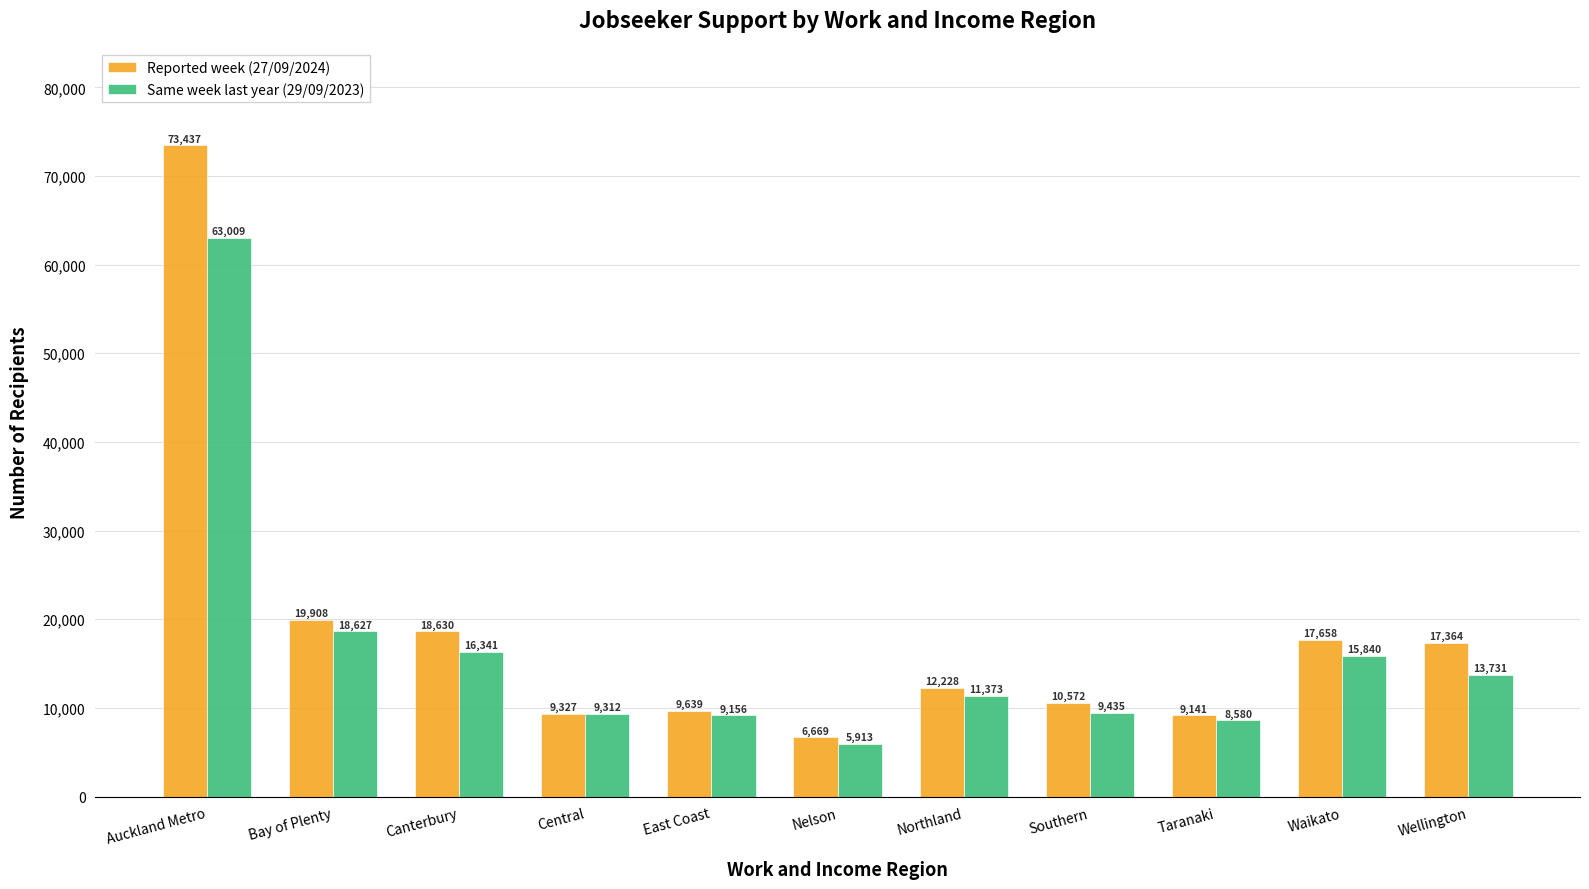

Which series has the largest range (max minus min)?

Reported week (27/09/2024)